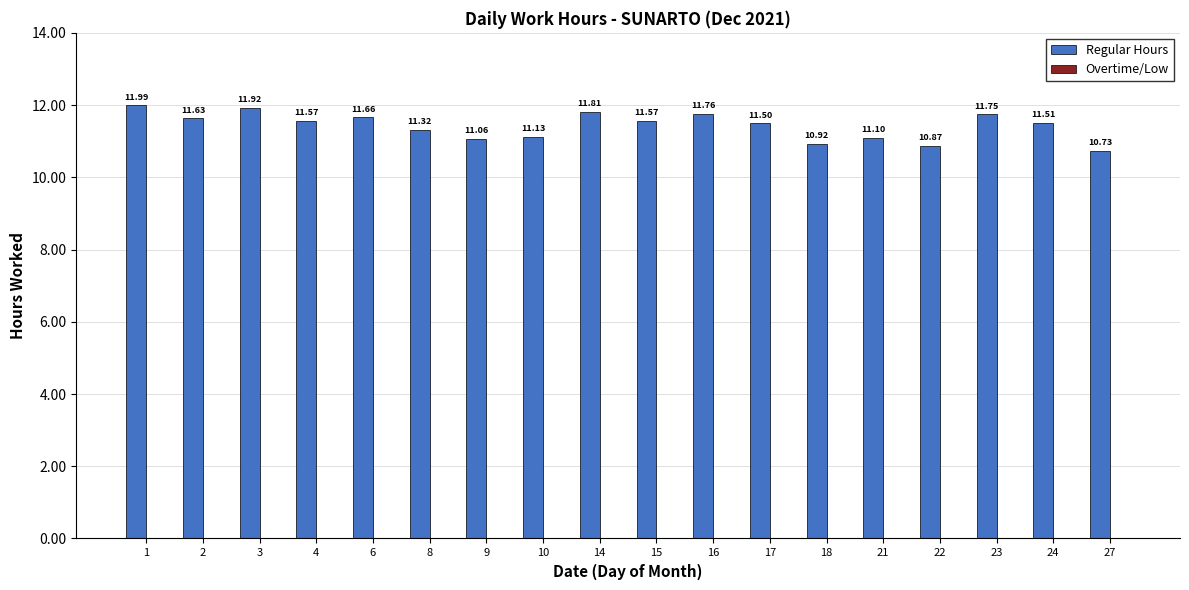

What is the difference between the maximum and minimum values?

1.3